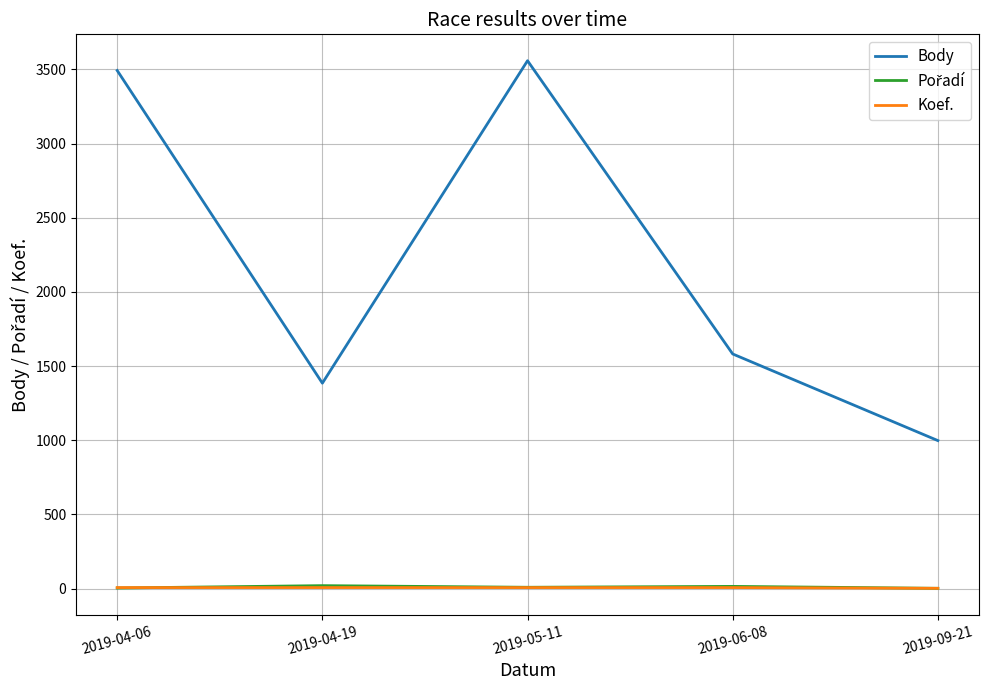

Which series has the widest spread of values?

Body